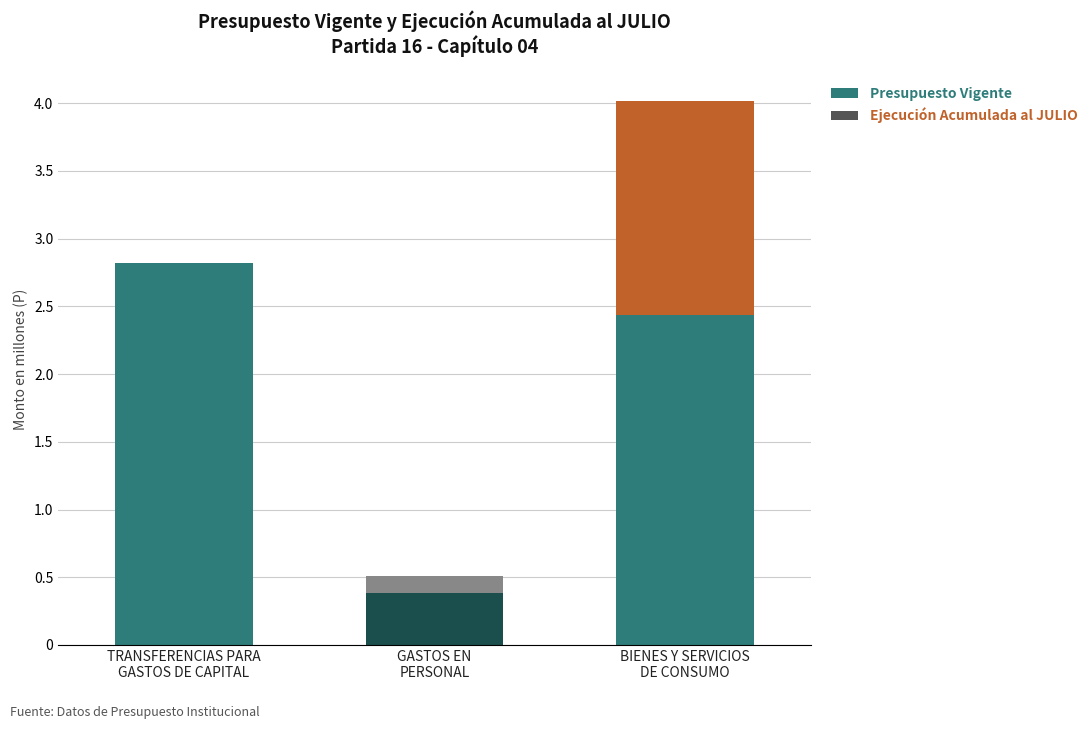

List the labels in order of Ejecución Acumulada al JULIO value, smallest first.

TRANSFERENCIAS PARA
GASTOS DE CAPITAL, GASTOS EN
PERSONAL, BIENES Y SERVICIOS
DE CONSUMO